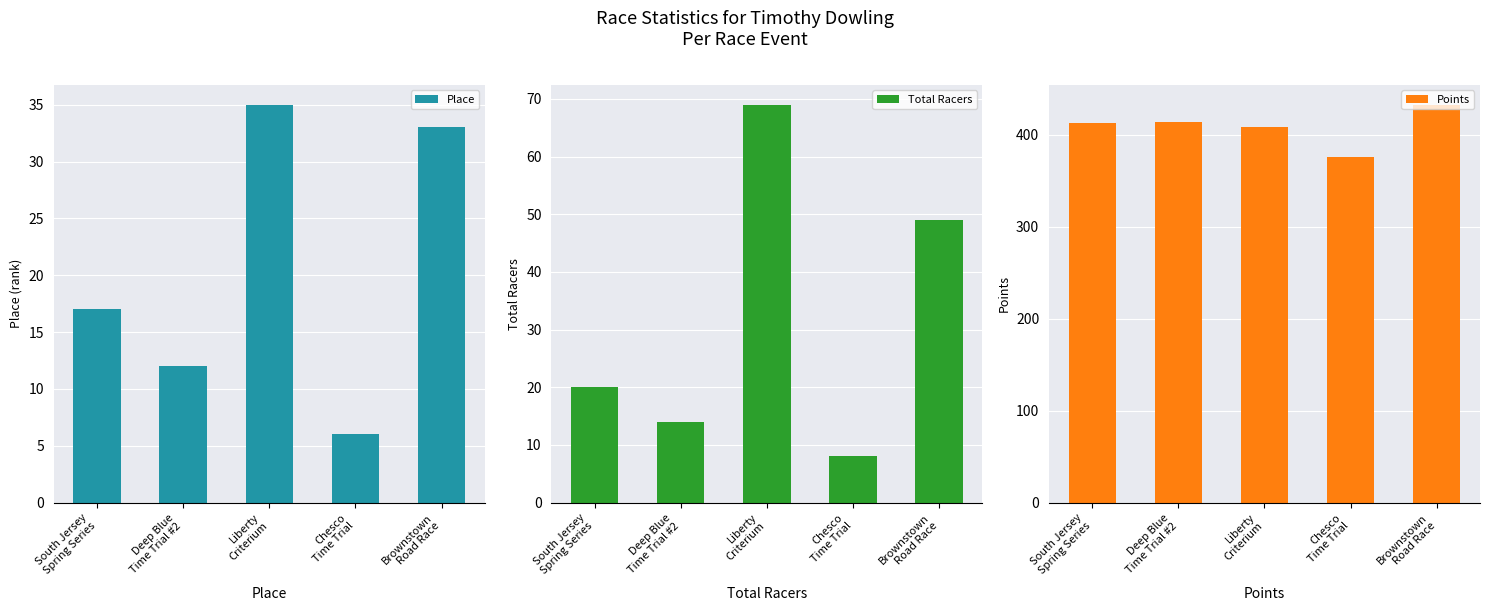

How many data points does each series have?

5